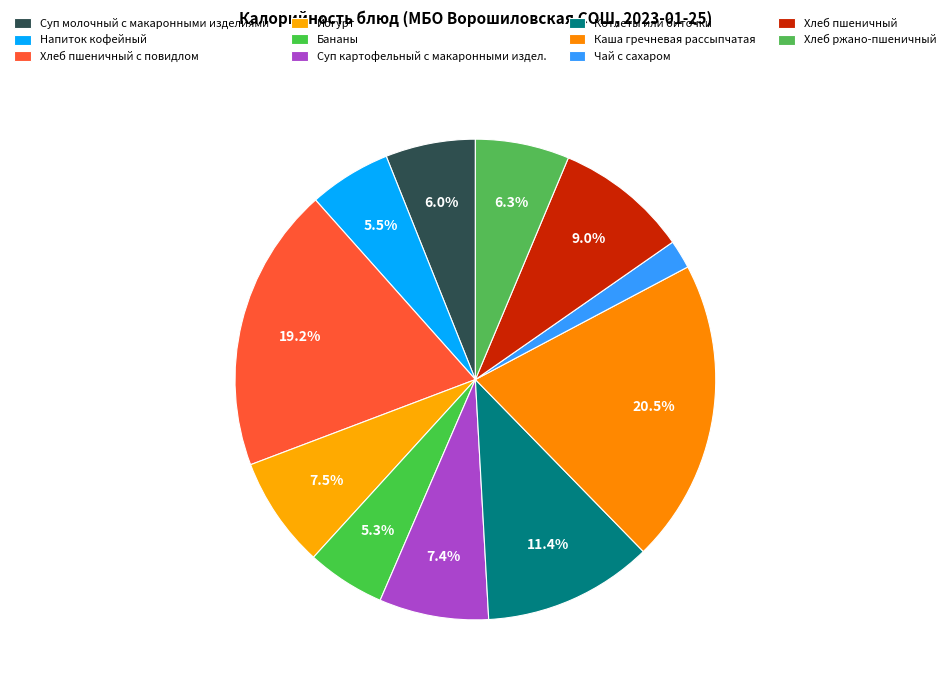

Is it true that Йогурт is 7% of the pie?

True